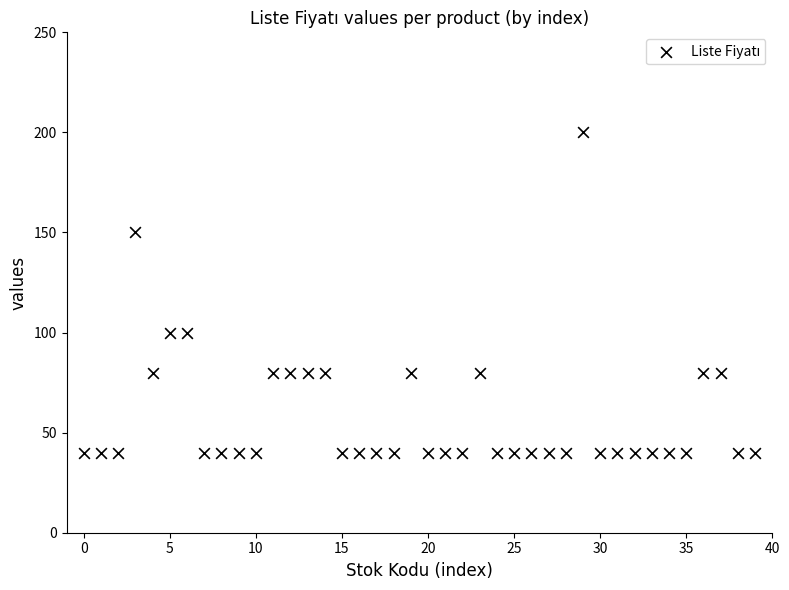

What is the range of Y values (max minus min)?

160